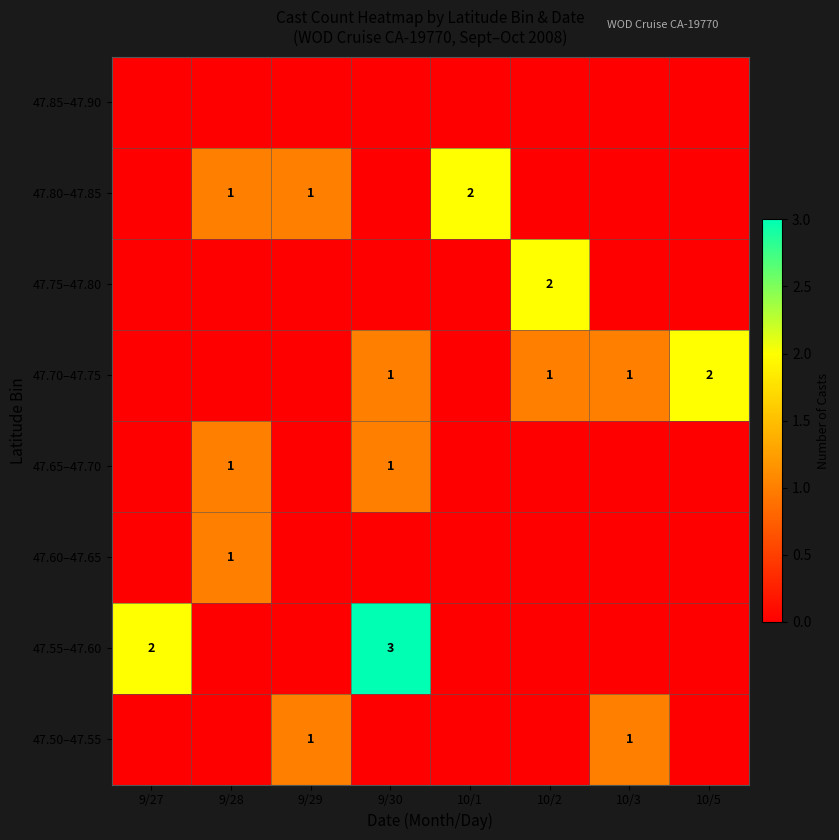

The 47.55–47.60 series shows 2 at 9/27. True or false?

True